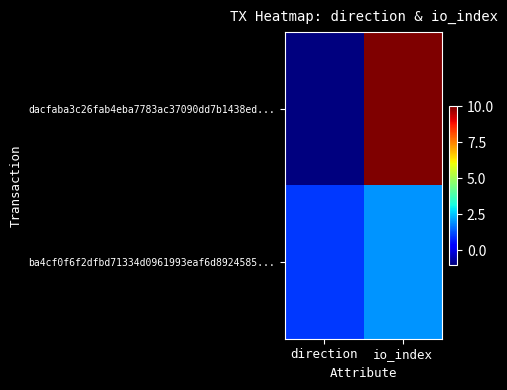

Between direction and io_index, which series saw the biggest shift?

dacfaba3c26fab4eba7783ac37090dd7b1438ed...